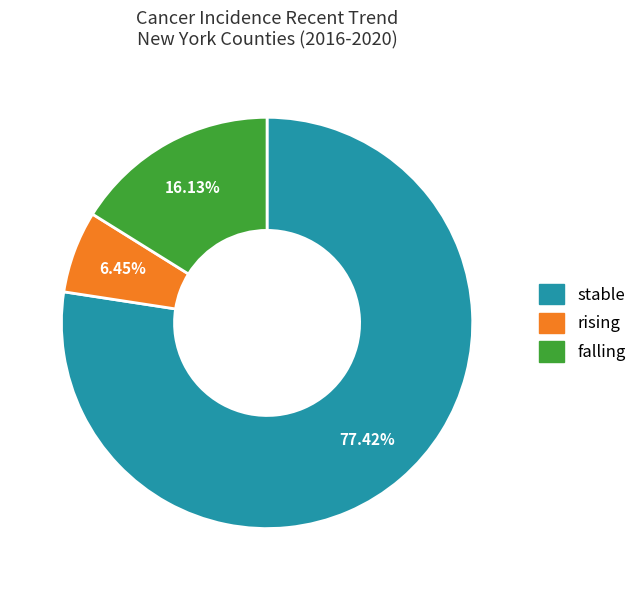

Rank the categories by value from highest to lowest.

stable, falling, rising